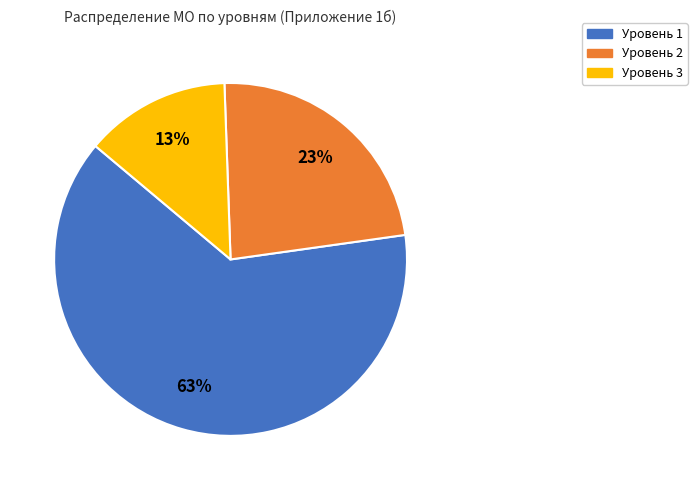

Which category has the smallest portion of the pie?

Уровень 3